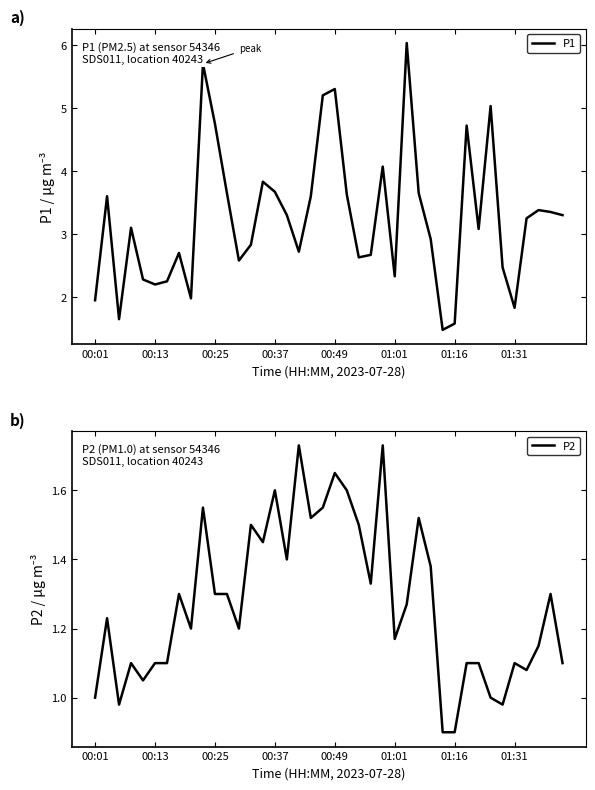

In P1, how many points are higher than both neighbors (excluding endpoints)?

11